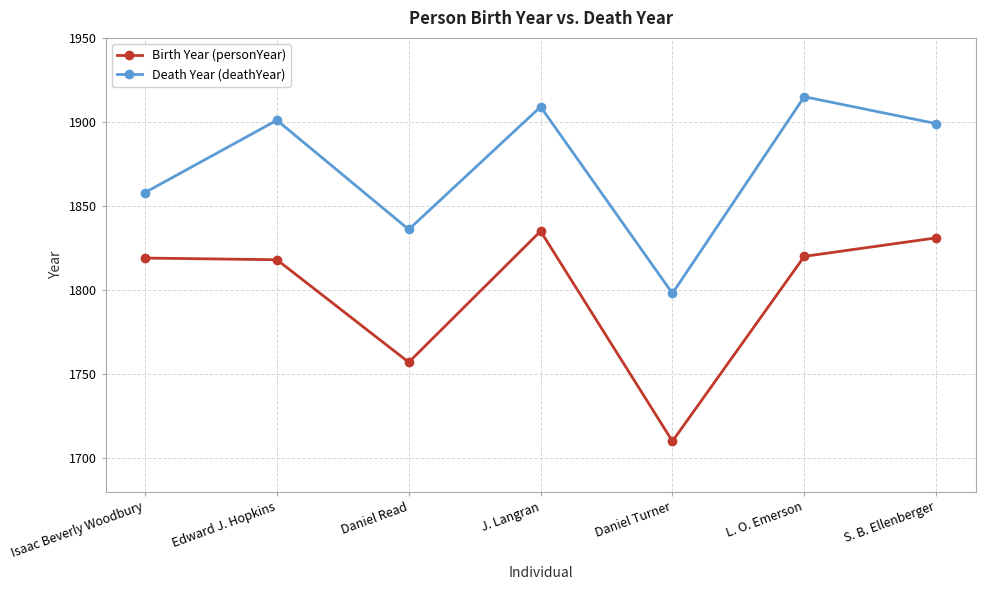

Count the number of categories in the chart.

7